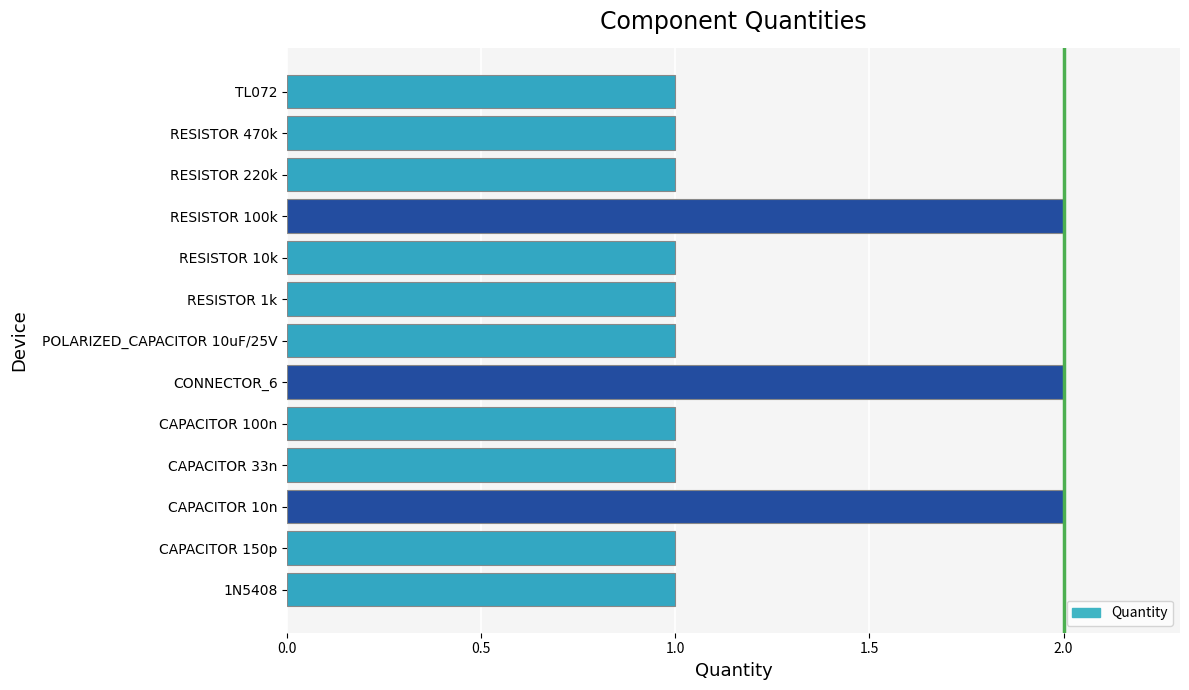

The chart shows a value of 1 at 1N5408. True or false?

True